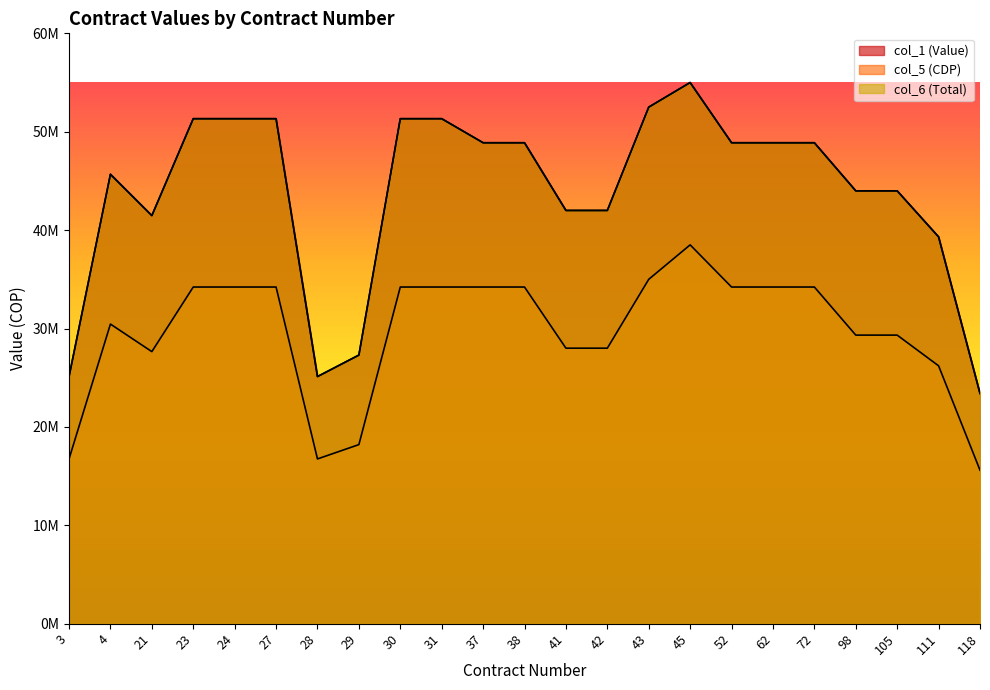

The col_6 (Total) series shows 55000000 at 45. True or false?

True